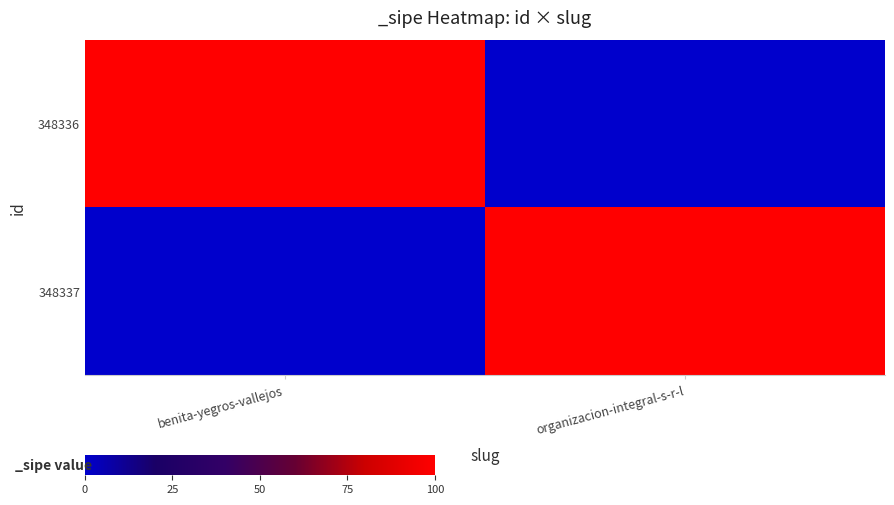

What is the total value across all series at organizacion-integral-s-r-l?

1